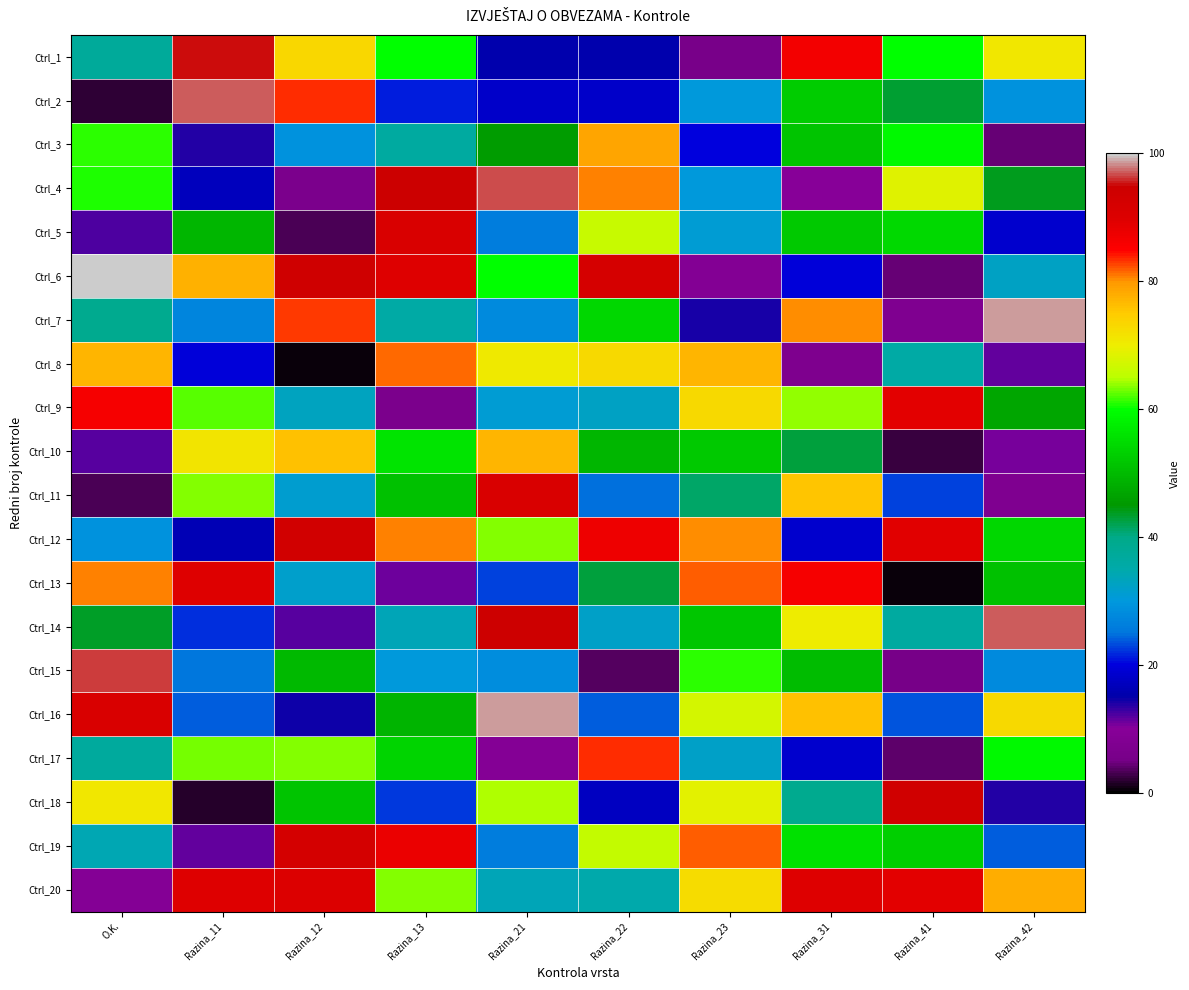

Reading left to right, list all the values displayed in this chart.

Ctrl_1: O.K.=37.5	Razina_11=95.1	Razina_12=73.2	Razina_13=59.9	Razina_21=15.6	Razina_22=15.6	Razina_23=5.8	Razina_31=86.6	Razina_41=60.1	Razina_42=70.8
Ctrl_2: O.K.=2.1	Razina_11=97.0	Razina_12=83.2	Razina_13=21.2	Razina_21=18.2	Razina_22=18.3	Razina_23=30.4	Razina_31=52.5	Razina_41=43.2	Razina_42=29.1
Ctrl_3: O.K.=61.2	Razina_11=13.9	Razina_12=29.2	Razina_13=36.6	Razina_21=45.6	Razina_22=78.5	Razina_23=20.0	Razina_31=51.4	Razina_41=59.2	Razina_42=4.6
Ctrl_4: O.K.=60.8	Razina_11=17.1	Razina_12=6.5	Razina_13=94.9	Razina_21=96.6	Razina_22=80.8	Razina_23=30.5	Razina_31=9.8	Razina_41=68.4	Razina_42=44.0
Ctrl_5: O.K.=12.2	Razina_11=49.5	Razina_12=3.4	Razina_13=90.9	Razina_21=25.9	Razina_22=66.3	Razina_23=31.2	Razina_31=52.0	Razina_41=54.7	Razina_42=18.5
Ctrl_6: O.K.=103.0	Razina_11=77.5	Razina_12=93.9	Razina_13=89.5	Razina_21=59.8	Razina_22=92.2	Razina_23=8.8	Razina_31=19.6	Razina_41=4.5	Razina_42=32.5
Ctrl_7: O.K.=38.9	Razina_11=27.1	Razina_12=82.9	Razina_13=35.7	Razina_21=28.1	Razina_22=54.3	Razina_23=14.1	Razina_31=80.2	Razina_41=7.5	Razina_42=98.7
Ctrl_8: O.K.=77.2	Razina_11=19.9	Razina_12=0.6	Razina_13=81.5	Razina_21=70.7	Razina_22=72.9	Razina_23=77.1	Razina_31=7.4	Razina_41=35.8	Razina_42=11.6
Ctrl_9: O.K.=86.3	Razina_11=62.3	Razina_12=33.1	Razina_13=6.4	Razina_21=31.1	Razina_22=32.5	Razina_23=73.0	Razina_31=63.8	Razina_41=88.7	Razina_42=47.2
Ctrl_10: O.K.=12.0	Razina_11=71.3	Razina_12=76.1	Razina_13=56.1	Razina_21=77.1	Razina_22=49.4	Razina_23=52.3	Razina_31=42.8	Razina_41=2.5	Razina_42=10.8
Ctrl_11: O.K.=3.1	Razina_11=63.6	Razina_12=31.4	Razina_13=50.9	Razina_21=90.8	Razina_22=24.9	Razina_23=41.0	Razina_31=75.6	Razina_41=22.9	Razina_42=7.7
Ctrl_12: O.K.=29.0	Razina_11=16.1	Razina_12=93.0	Razina_13=80.8	Razina_21=63.3	Razina_22=87.1	Razina_23=80.4	Razina_31=18.7	Razina_41=89.3	Razina_42=53.9
Ctrl_13: O.K.=80.7	Razina_11=89.6	Razina_12=31.8	Razina_13=11.0	Razina_21=22.8	Razina_22=42.7	Razina_23=81.8	Razina_31=86.1	Razina_41=0.7	Razina_42=51.1
Ctrl_14: O.K.=43.7	Razina_11=22.2	Razina_12=12.0	Razina_13=33.8	Razina_21=94.3	Razina_22=32.3	Razina_23=51.9	Razina_31=70.3	Razina_41=36.4	Razina_42=97.2
Ctrl_15: O.K.=96.2	Razina_11=25.2	Razina_12=49.7	Razina_13=30.1	Razina_21=28.5	Razina_22=3.7	Razina_23=61.0	Razina_31=50.3	Razina_41=5.1	Razina_42=27.9
Ctrl_16: O.K.=90.8	Razina_11=24.0	Razina_12=14.5	Razina_13=48.9	Razina_21=98.6	Razina_22=24.2	Razina_23=67.2	Razina_31=76.2	Razina_41=23.8	Razina_42=72.8
Ctrl_17: O.K.=36.8	Razina_11=63.2	Razina_12=63.4	Razina_13=53.6	Razina_21=9.0	Razina_22=83.5	Razina_23=32.1	Razina_31=18.7	Razina_41=4.1	Razina_42=59.1
Ctrl_18: O.K.=70.8	Razina_11=1.7	Razina_12=51.2	Razina_13=22.6	Razina_21=64.5	Razina_22=17.4	Razina_23=69.1	Razina_31=38.7	Razina_41=93.7	Razina_42=13.8
Ctrl_19: O.K.=34.1	Razina_11=11.3	Razina_12=92.5	Razina_13=87.7	Razina_21=25.8	Razina_22=66.0	Razina_23=81.7	Razina_31=55.5	Razina_41=53.0	Razina_42=24.2
Ctrl_20: O.K.=9.3	Razina_11=89.7	Razina_12=90.0	Razina_13=63.3	Razina_21=33.9	Razina_22=34.9	Razina_23=72.6	Razina_31=89.7	Razina_41=88.7	Razina_42=78.0